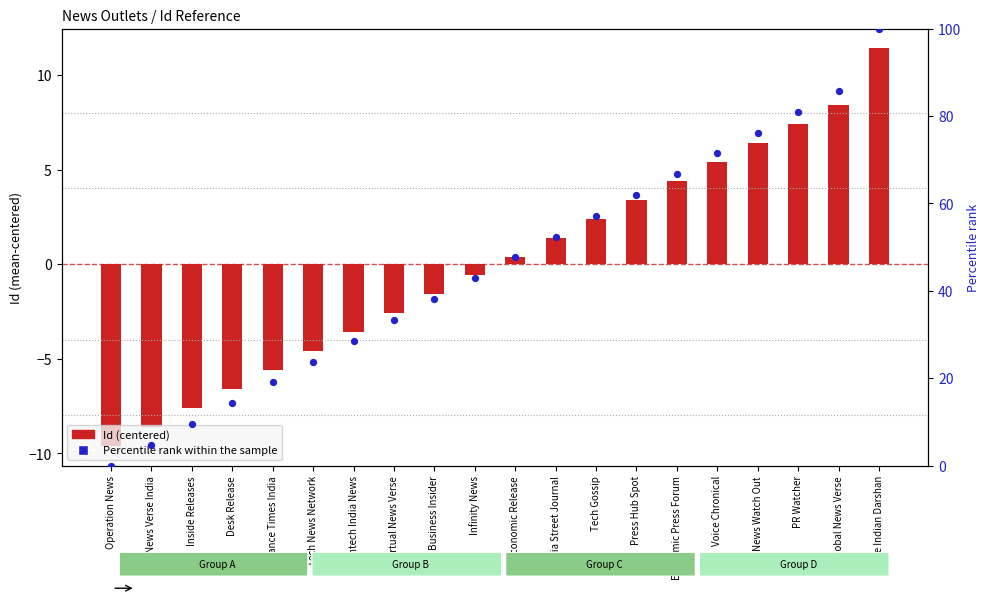

What are all the series names shown in the legend?

Id (centered), Percentile rank